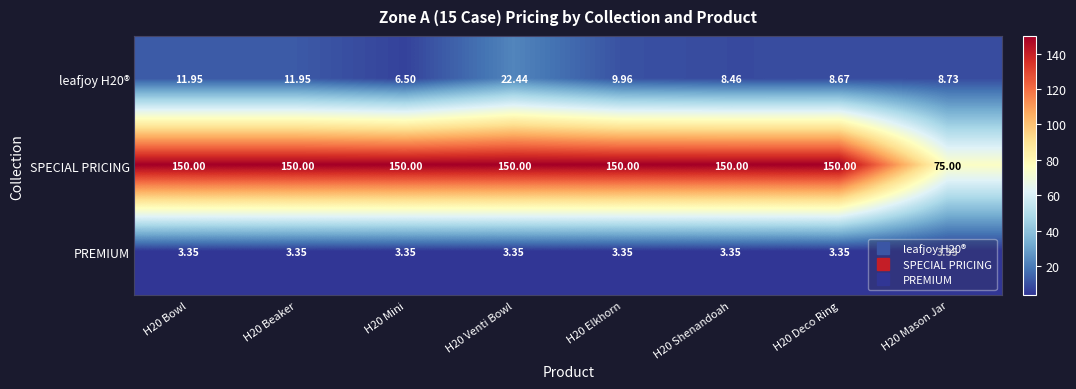

Which series has the largest total across all categories?

SPECIAL PRICING